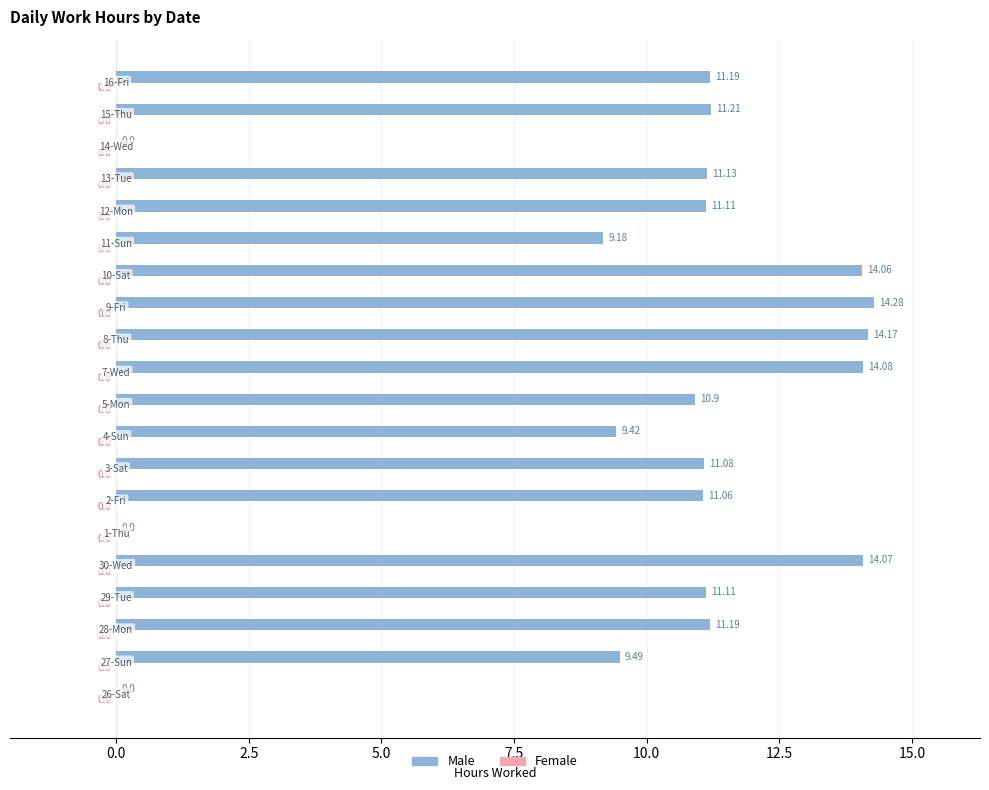

Count the number of values greater than 11.

13